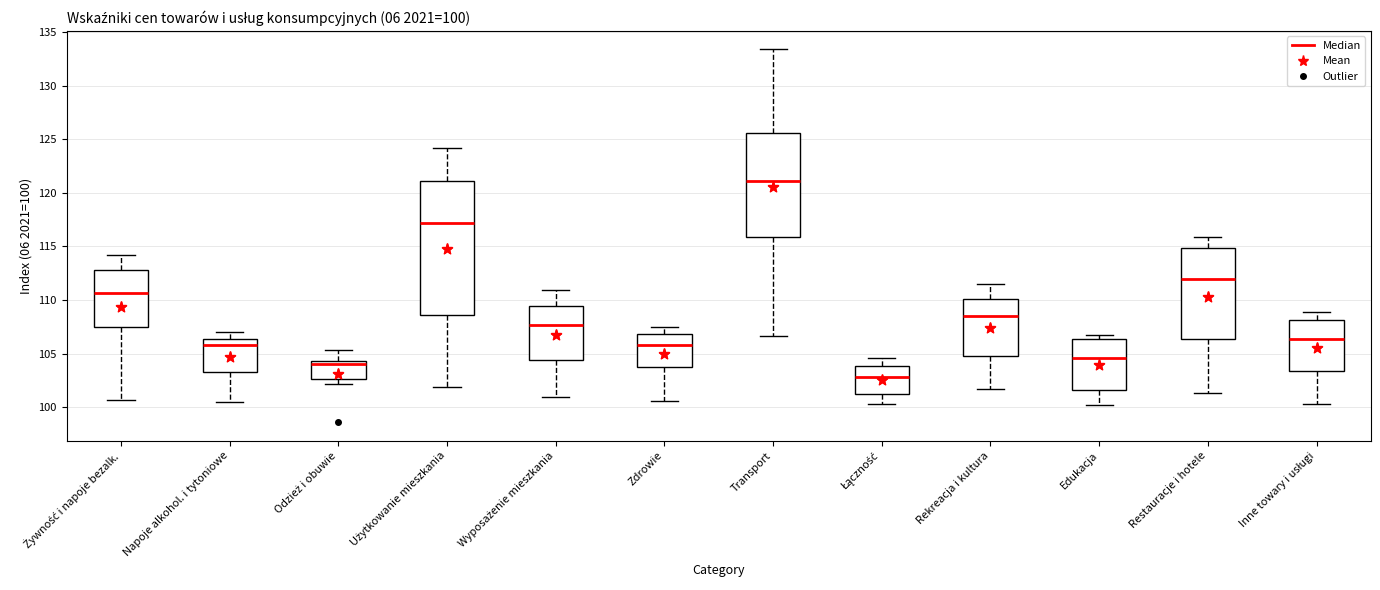

Which box is the tallest, from its lower edge to its upper edge?

Użytkowanie mieszkania